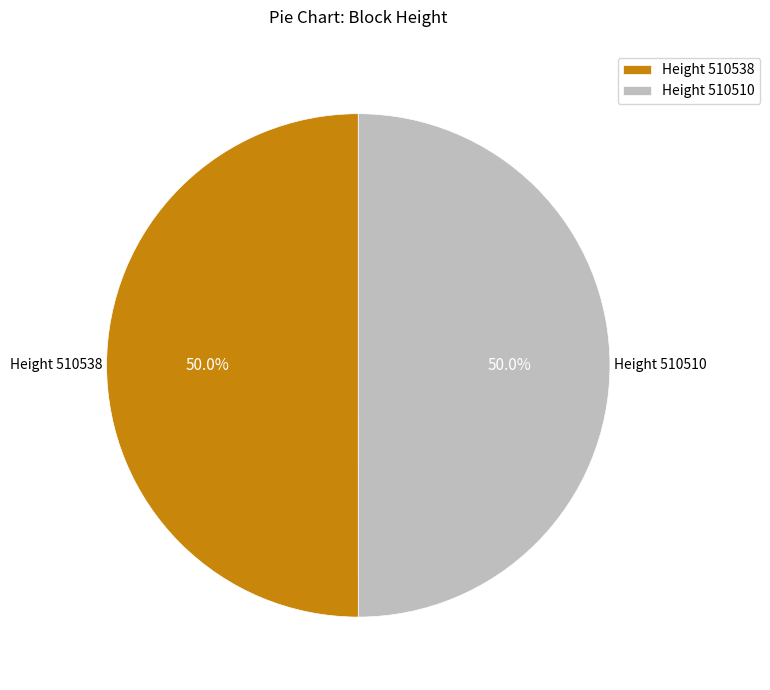

What percentage do Height 510538 and Height 510510 together represent?

100.0%